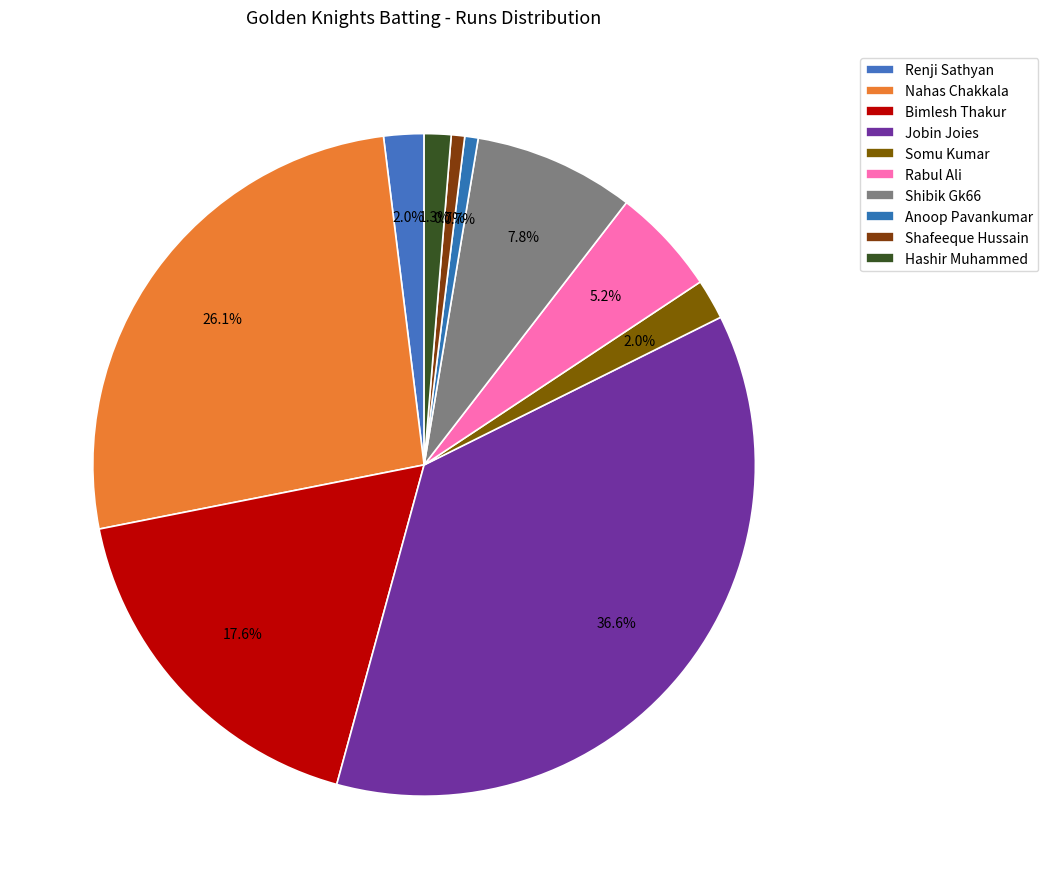

Count the number of slices in the pie.

10